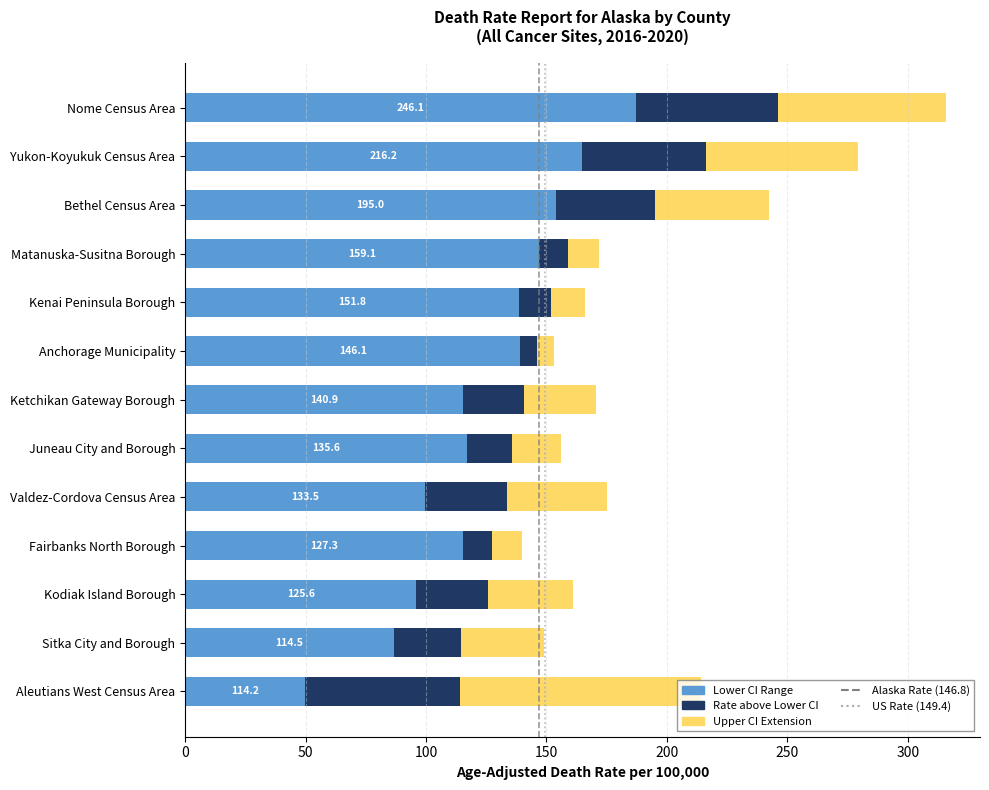

Which category has the highest value in the Lower CI Range series?

Nome Census Area